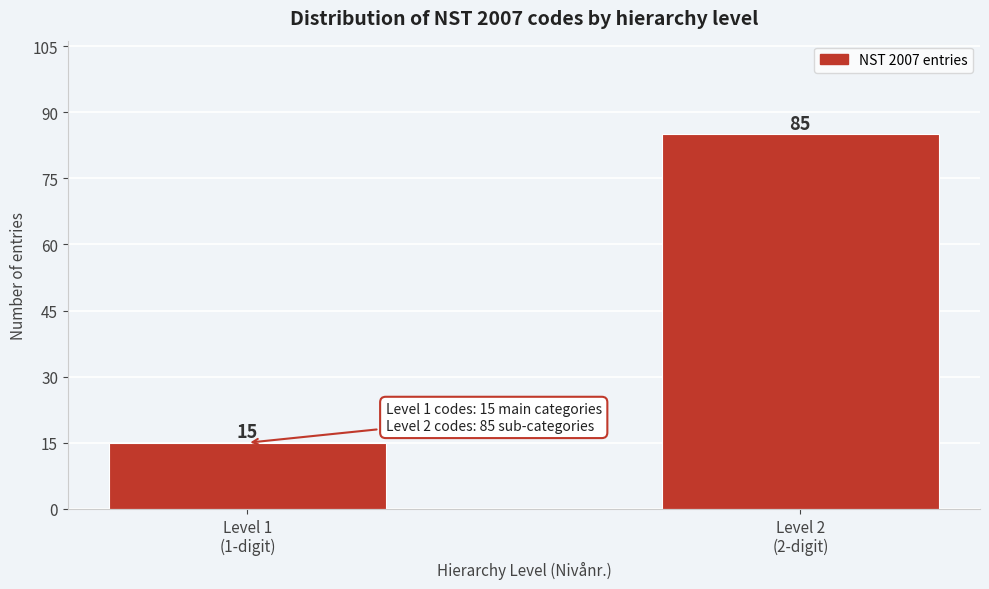

Reading left to right, extract all data points from this chart.

15	85